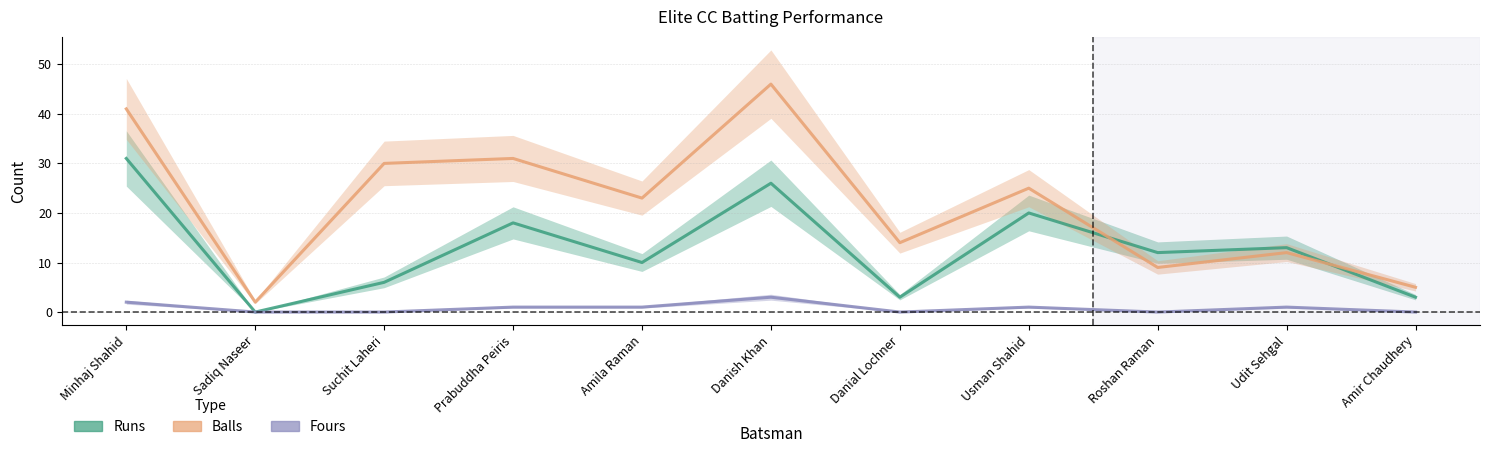

Which series ends up on top after the final intersection of Balls and Runs?

Balls